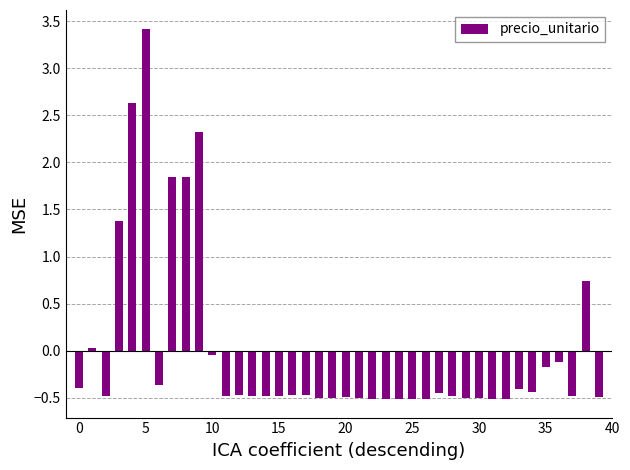

What is the greatest value displayed?

3.4